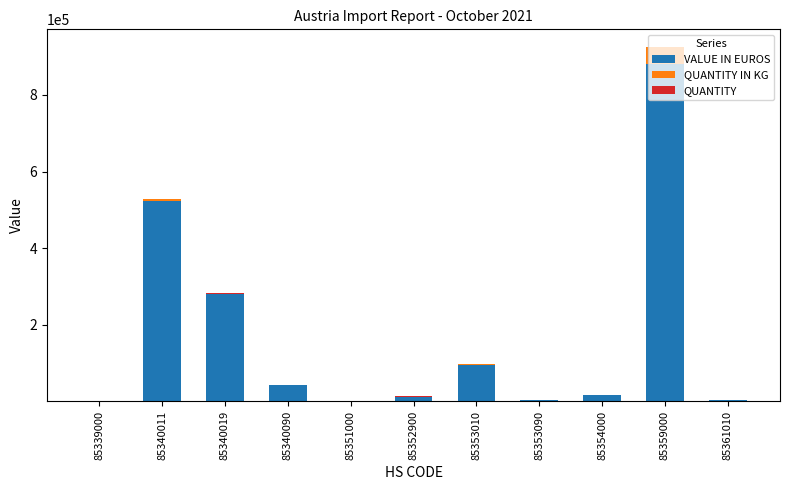

At which category is the sum across all series the highest?

85359000